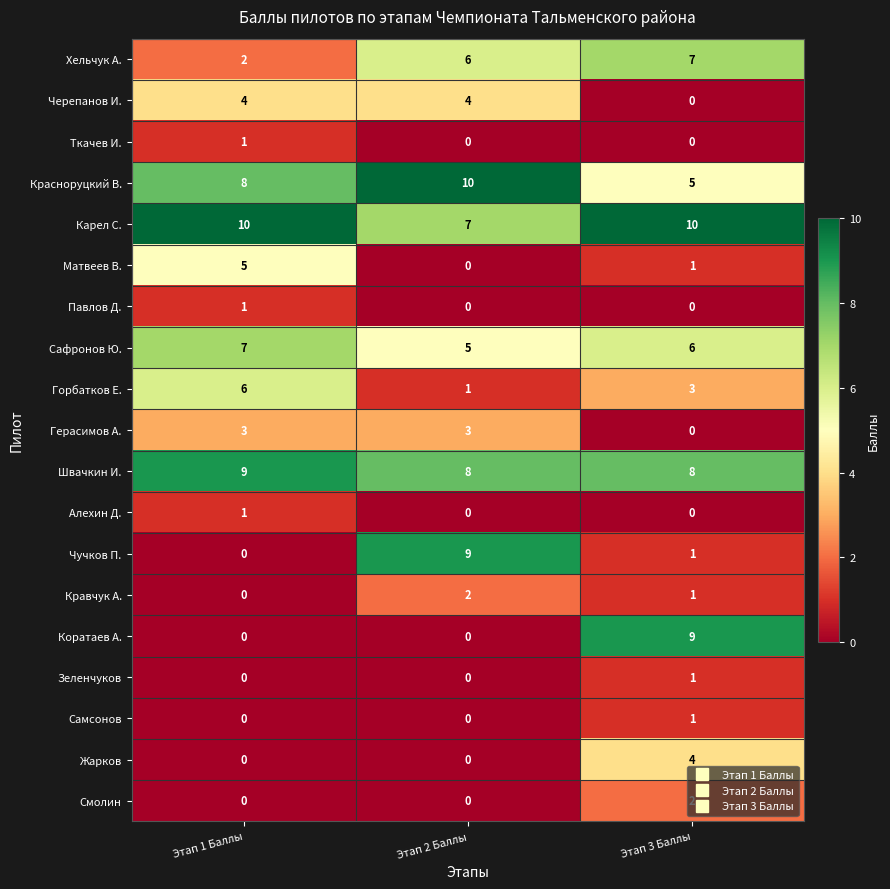

What is the average value of the Сафронов Ю. series?

6